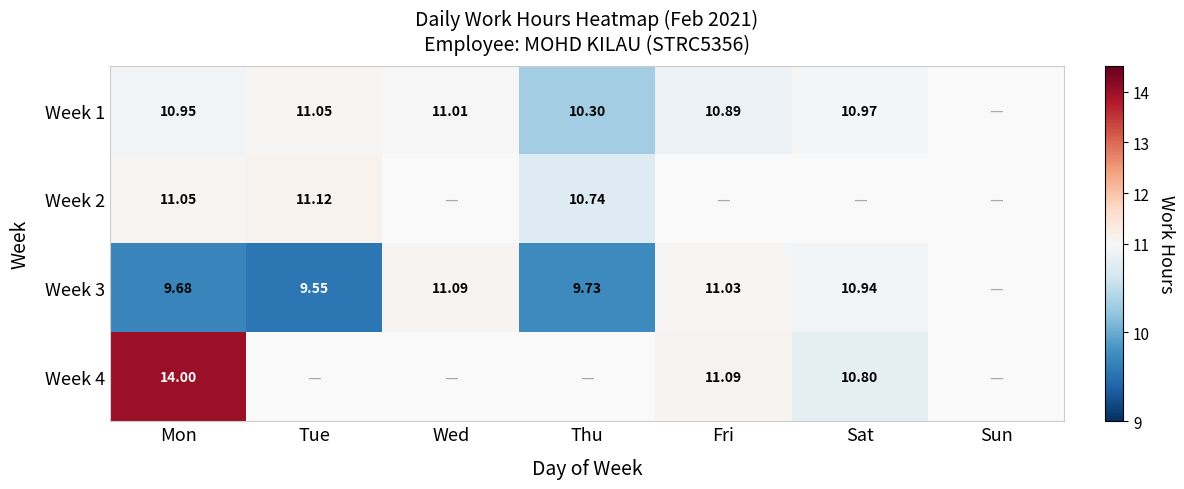

What is the sum of the Week 3 values at Mon and Wed?

20.8